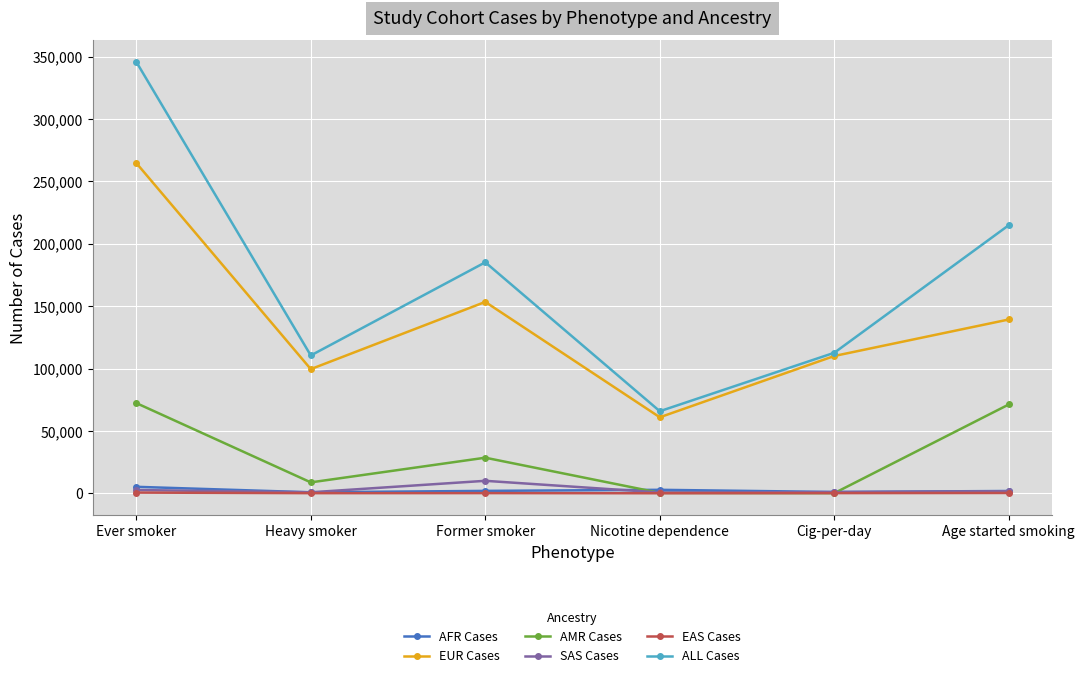

True or false: EUR Cases and EAS Cases cross at least once.

False